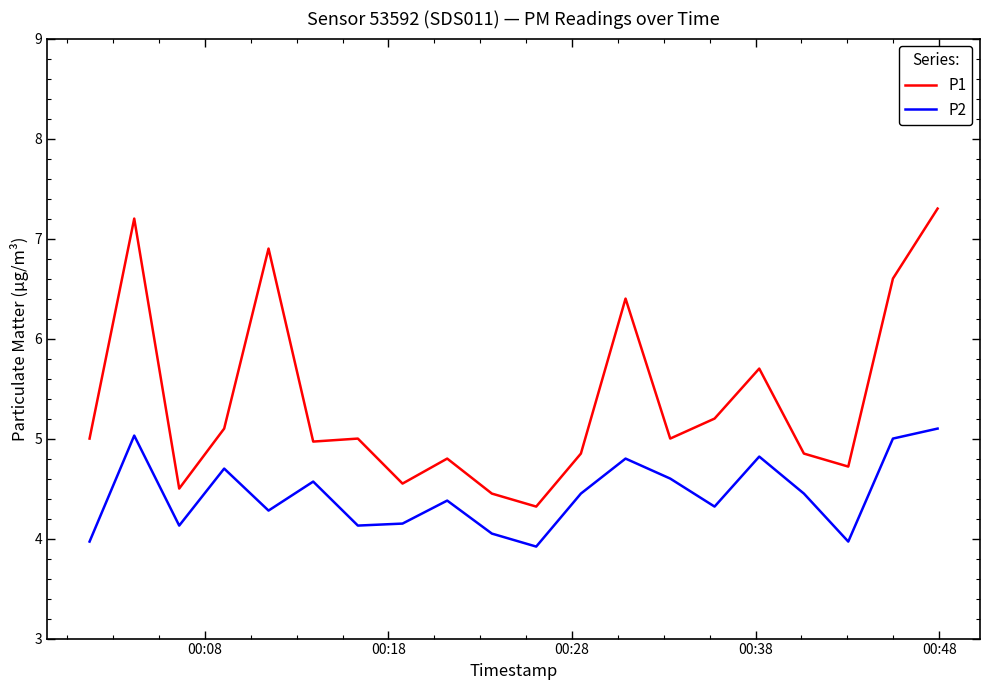

How many interior local peaks does the P2 series have?

6